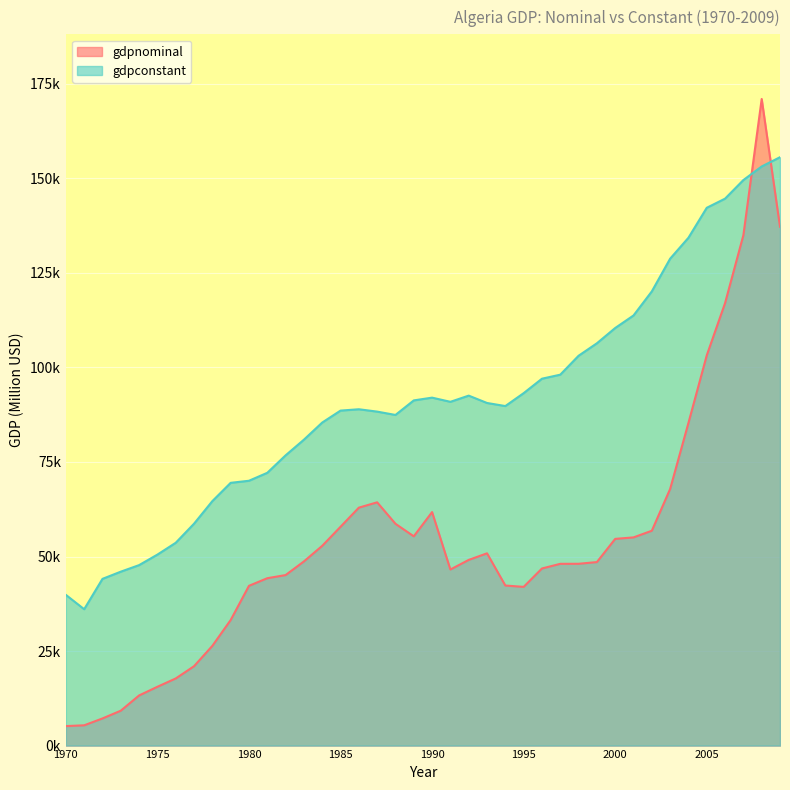

Which category has the highest value in the gdpconstant series?

2009